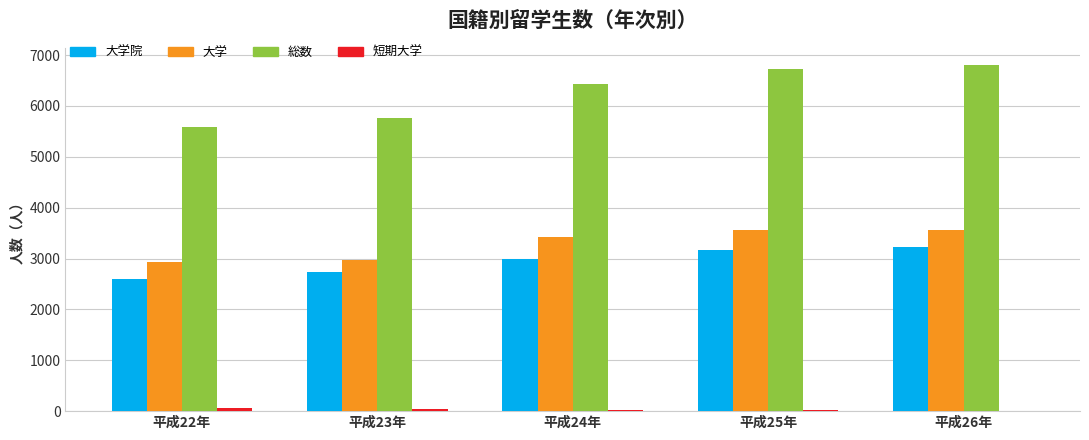

Count the number of data series in this chart.

4